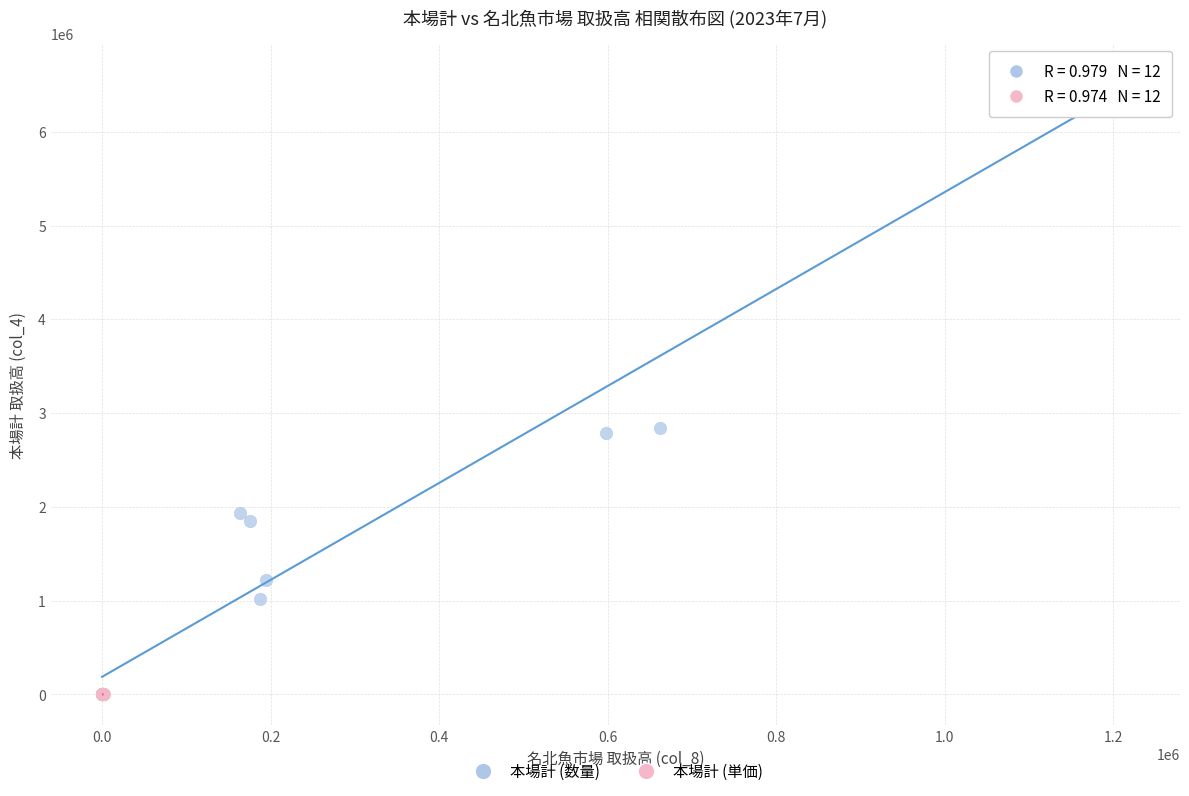

Which series contains the highest Y value?

本場計 (数量)